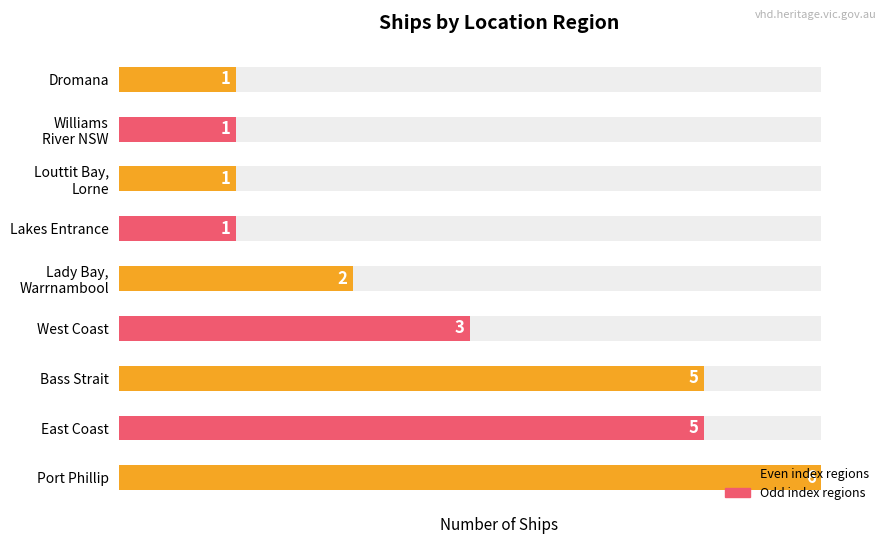

What position from the right is Bass Strait?

7